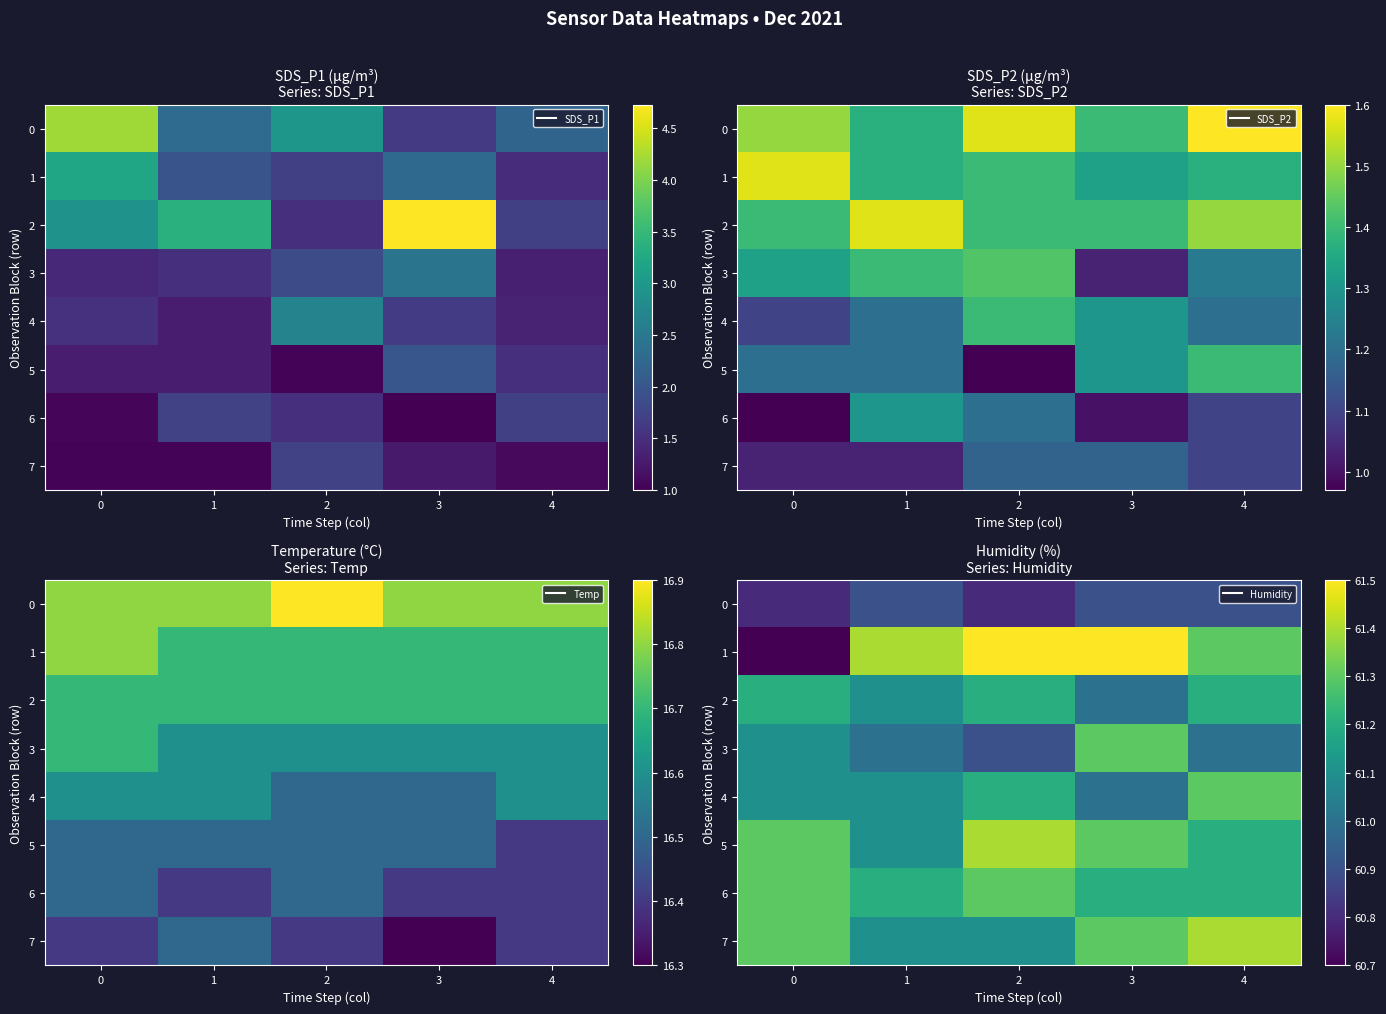

What is the maximum value for 1?

61.5